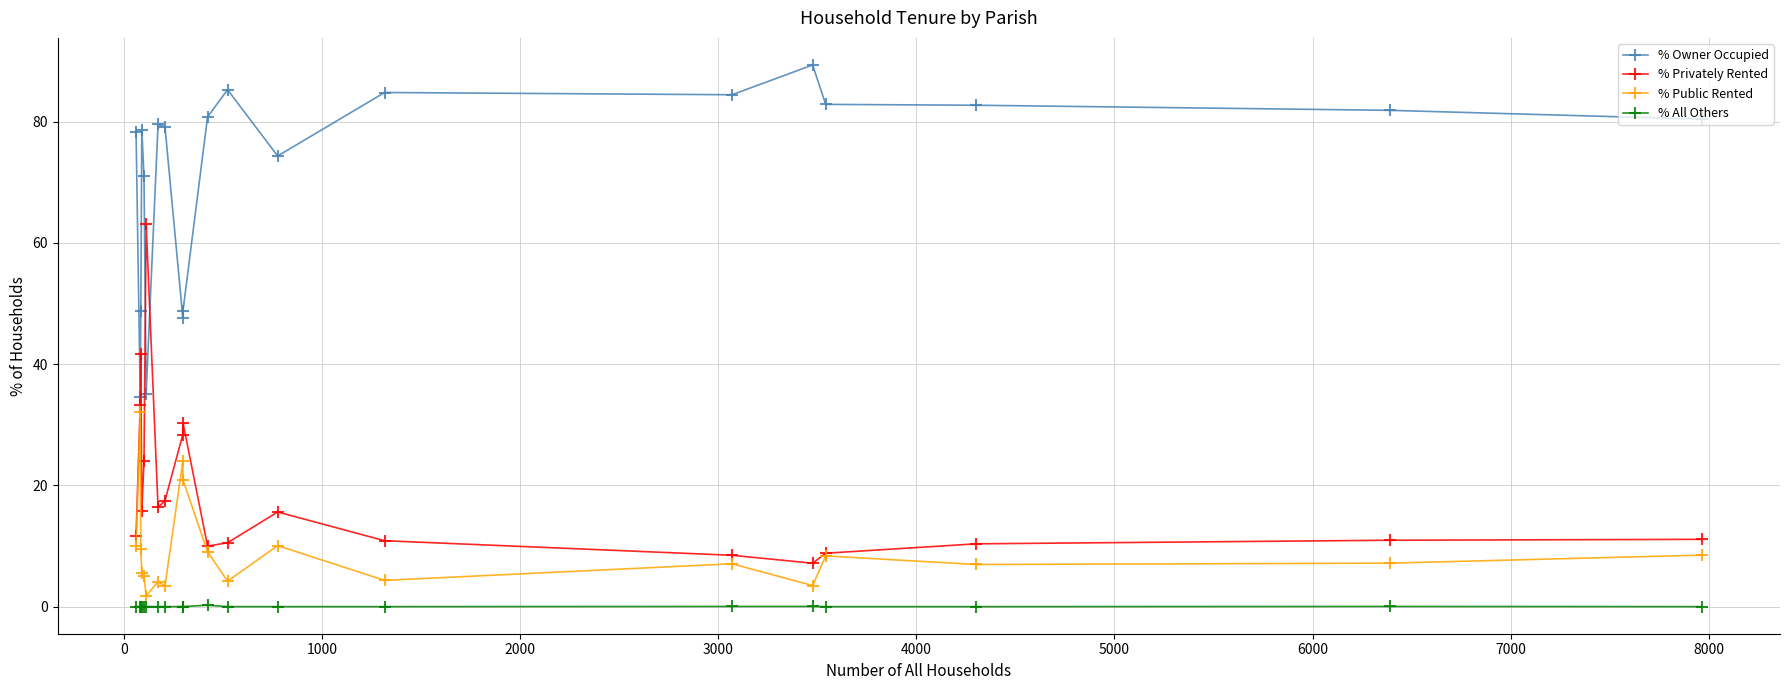

What is the value of the % Owner Occupied point at the 3rd from the left?

48.8